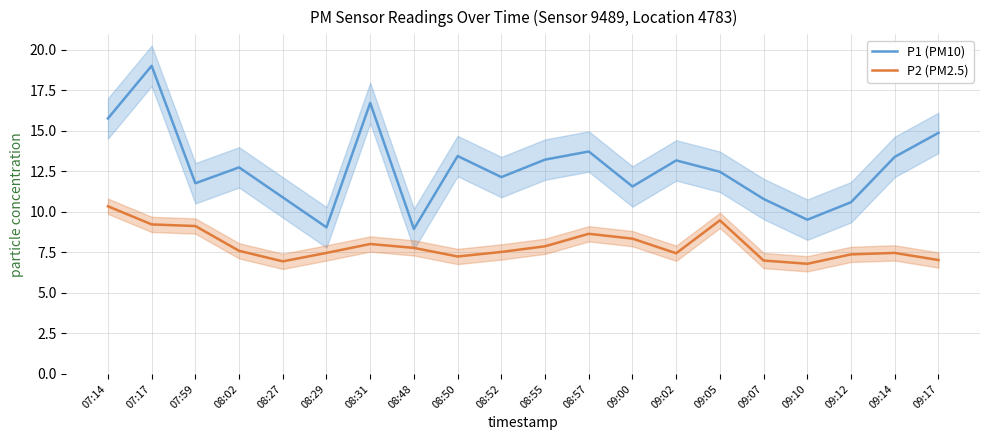

At how many categories does at least one series exceed 11?

14